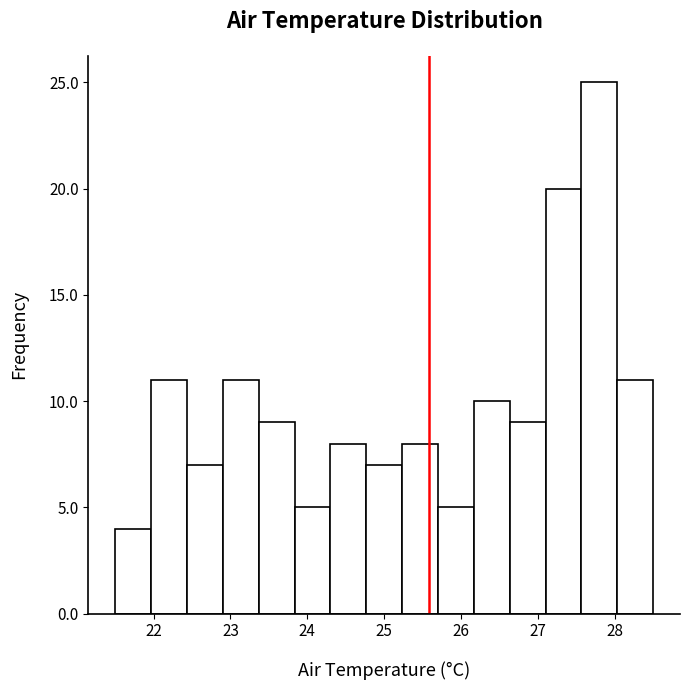

Reading left to right, transcribe this chart: for each bar, give the range it covers on the x-axis and its height. Neither the bar edges nor the heights are printed on the chart, so give them approximately, as read against the axes.

21.5 to 22.0: 4
22.0 to 22.4: 11
22.4 to 22.9: 7
22.9 to 23.4: 11
23.4 to 23.8: 9
23.8 to 24.3: 5
24.3 to 24.8: 8
24.8 to 25.2: 7
25.2 to 25.7: 8
25.7 to 26.2: 5
26.2 to 26.6: 10
26.6 to 27.1: 9
27.1 to 27.6: 20
27.6 to 28.0: 25
28.0 to 28.5: 11